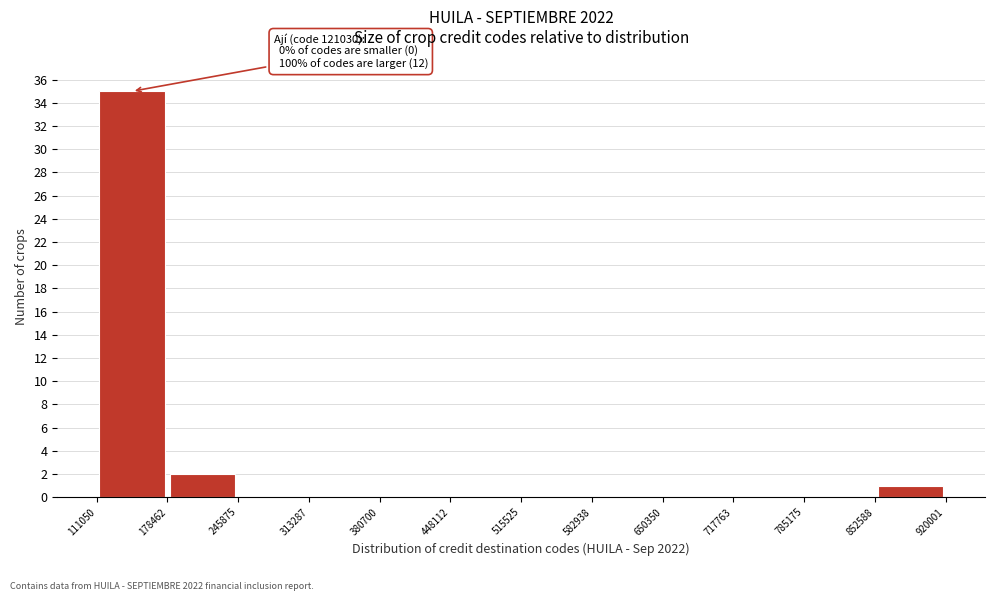

Over which range of the x-axis is the bar tallest?

111050 to 178462